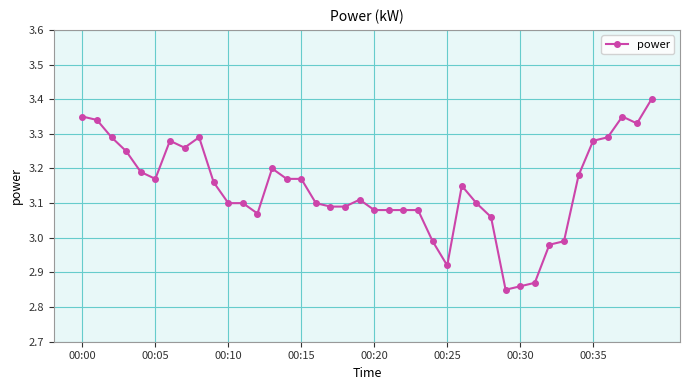

True or false: there are more than 2 points higher than both neighbors.

True